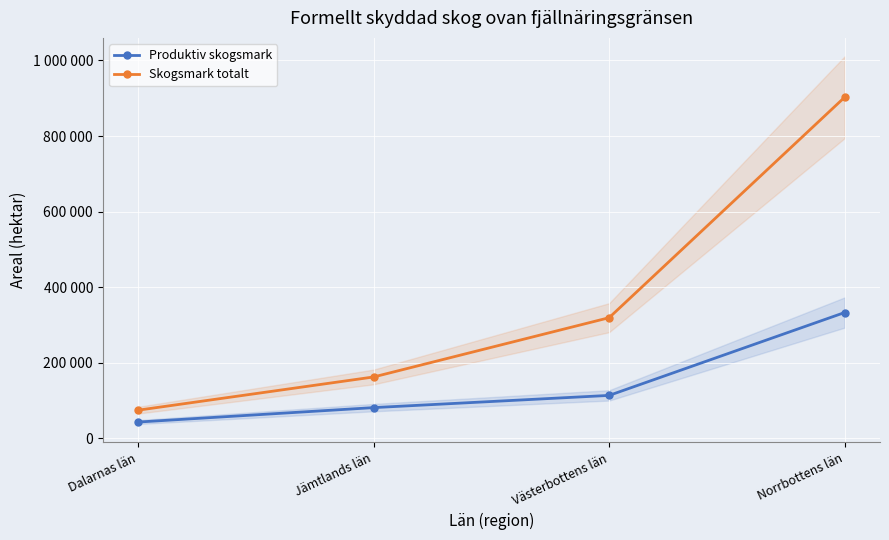

Count the Skogsmark totalt values in the range 162600 to 902700.

3